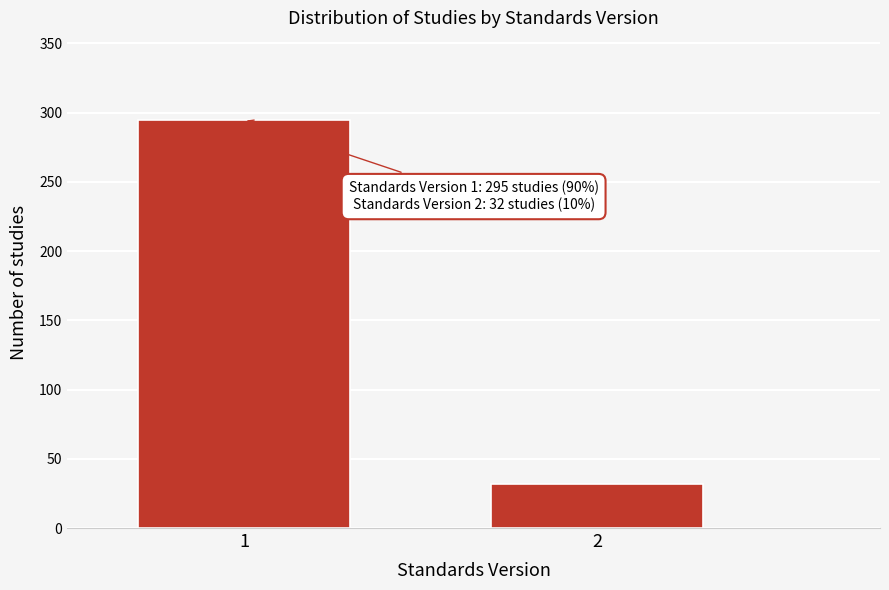

Reading left to right, list all the values displayed in this chart.

1=295	2=32